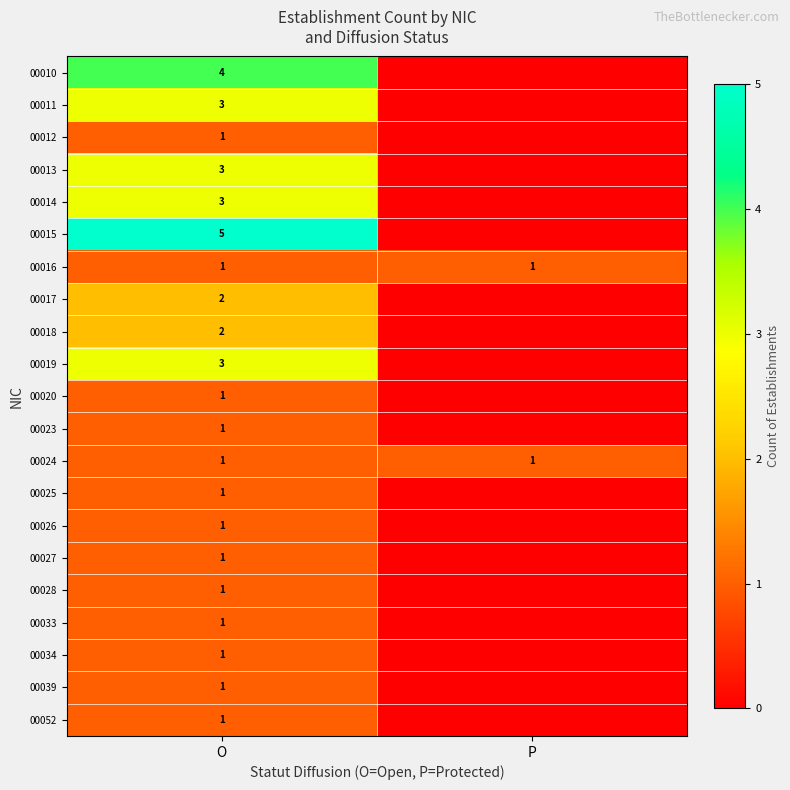

What is the total value across all series at O?

38